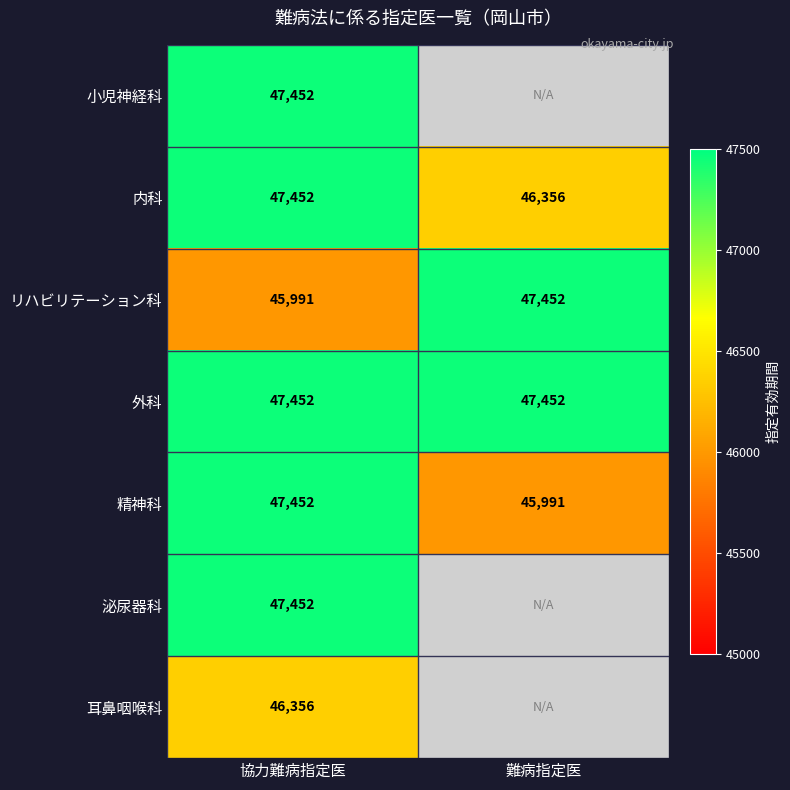

At which category does the chart reach its peak across all series?

協力難病指定医